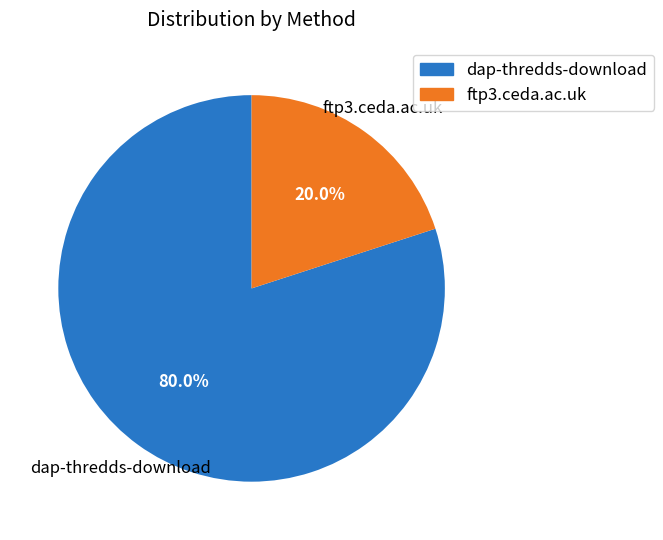

How many slices are in this pie chart?

2